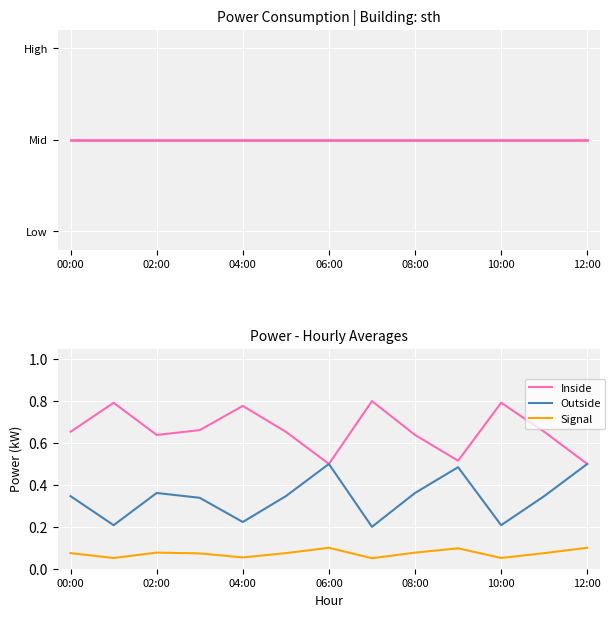

True or false: Inside and Signal intersect in this chart.

False